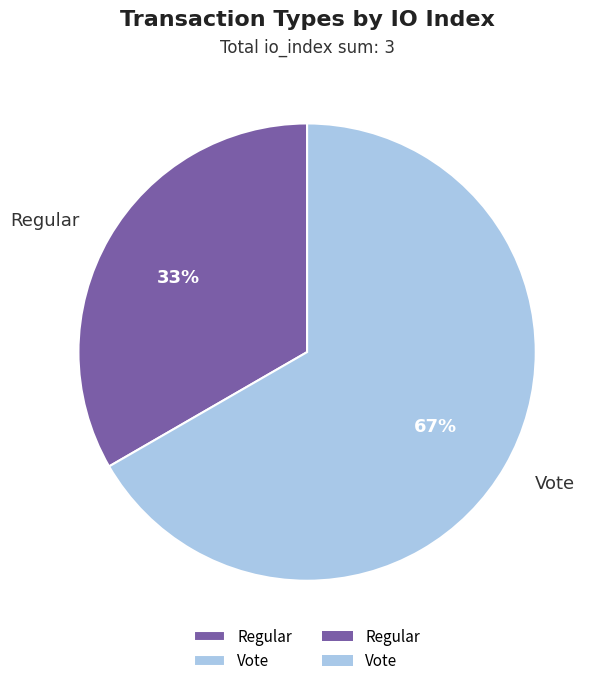

Is the sum of Vote and Regular greater than half?

Yes